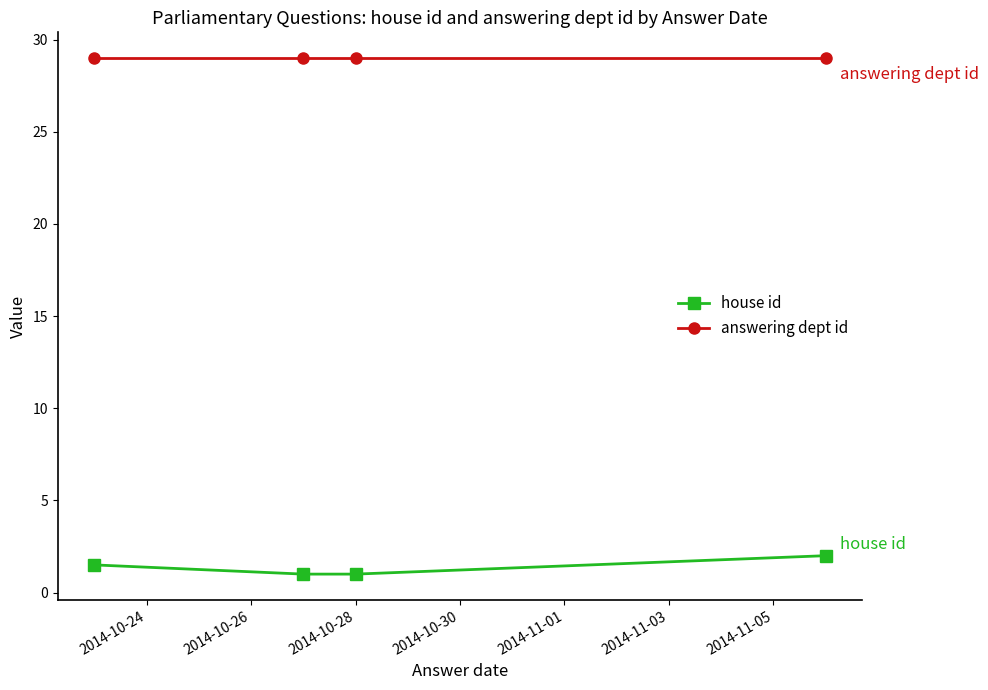

What is the sum of all house id values?

5.5